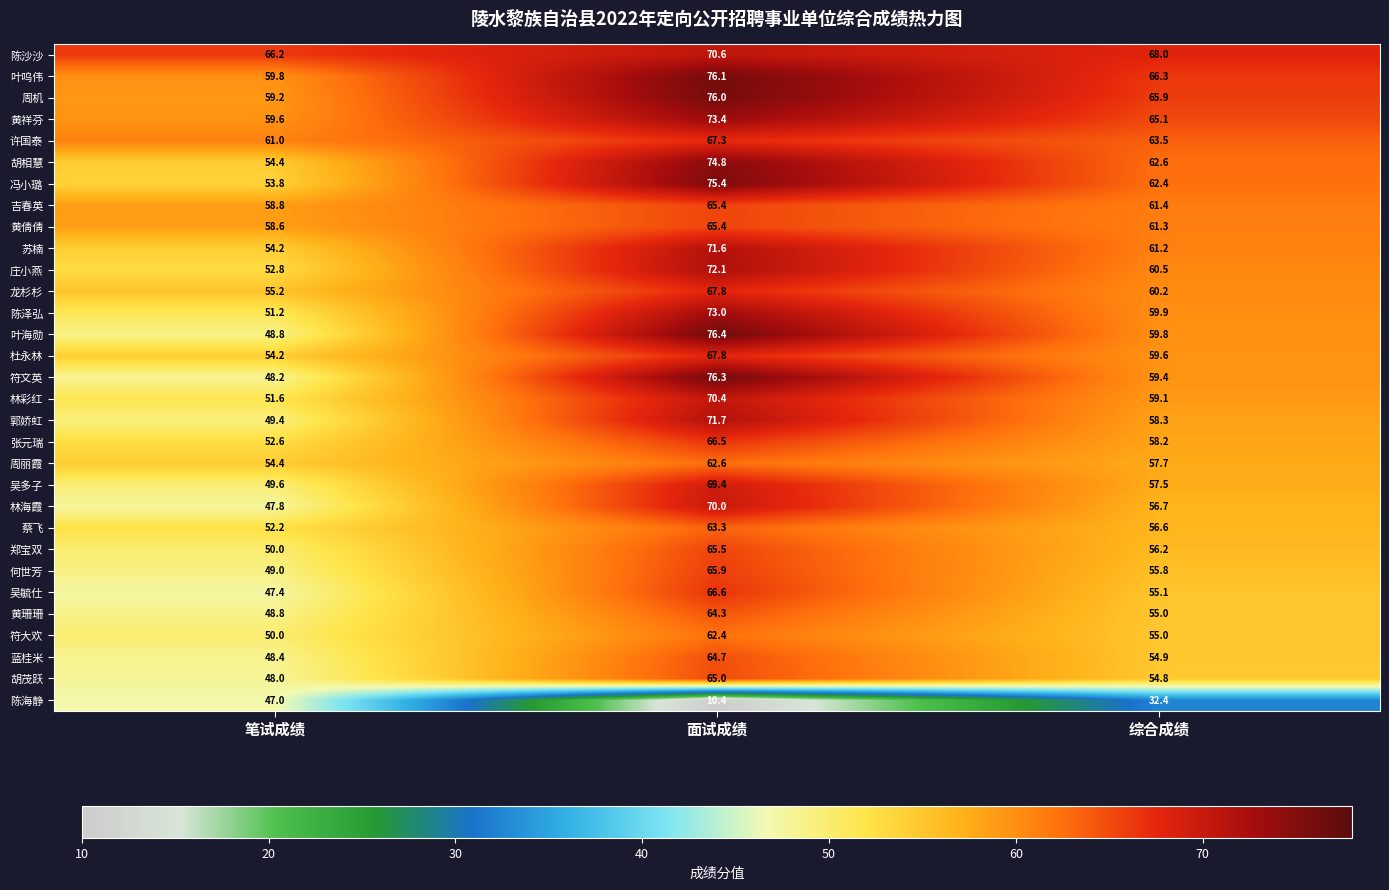

Rank the categories by 冯小璐 value from lowest to highest.

笔试成绩, 综合成绩, 面试成绩